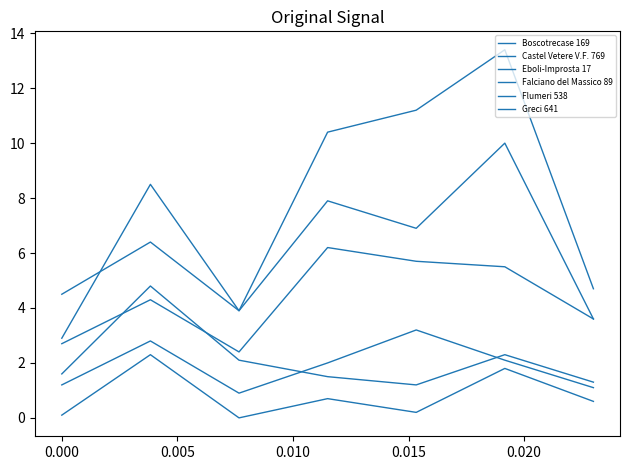

Does the chart have visible grid lines?

No